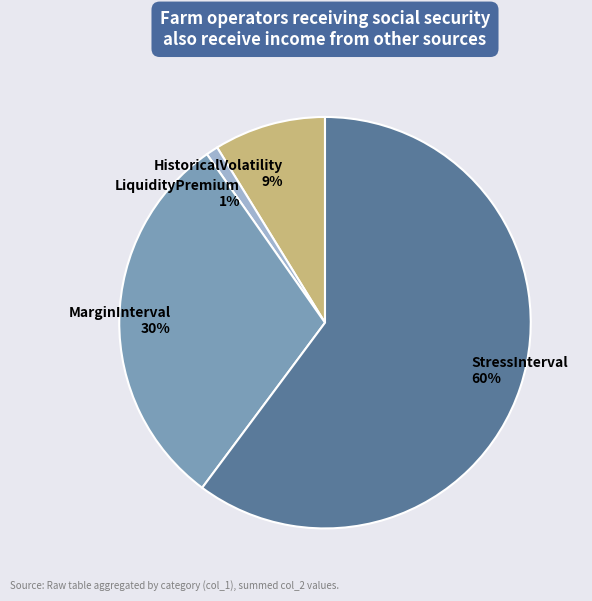

How many slices are in this pie chart?

4